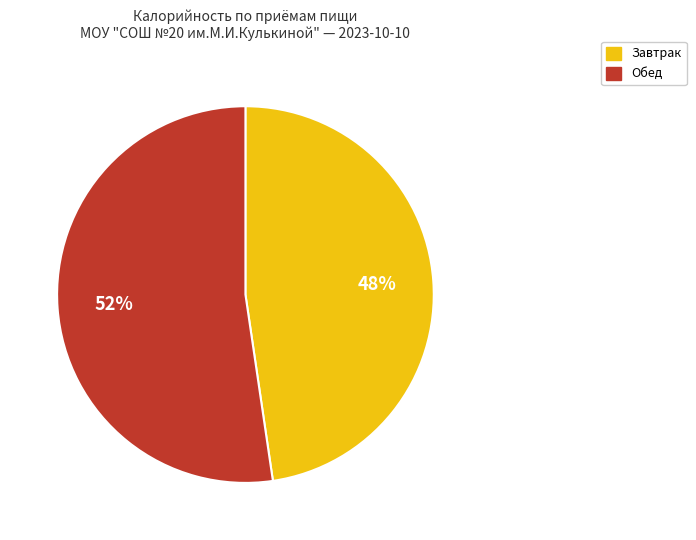

How many slices are in this pie chart?

2